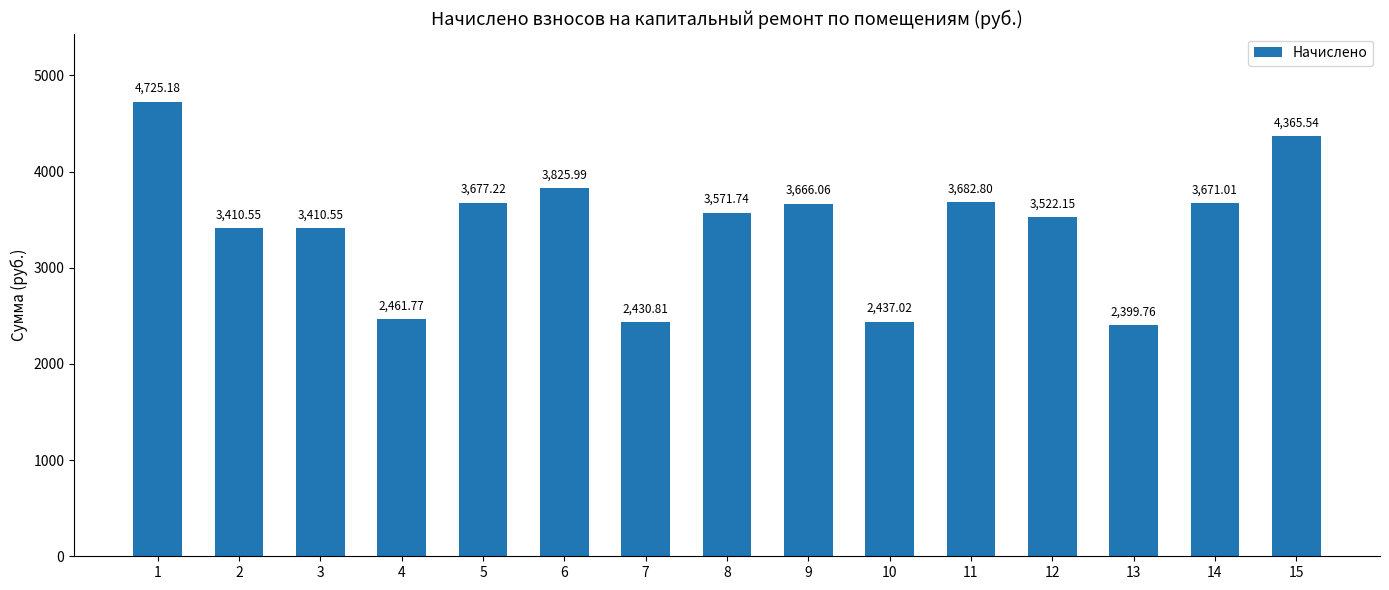

True or false: the data shows 7434.9 at 15.

False